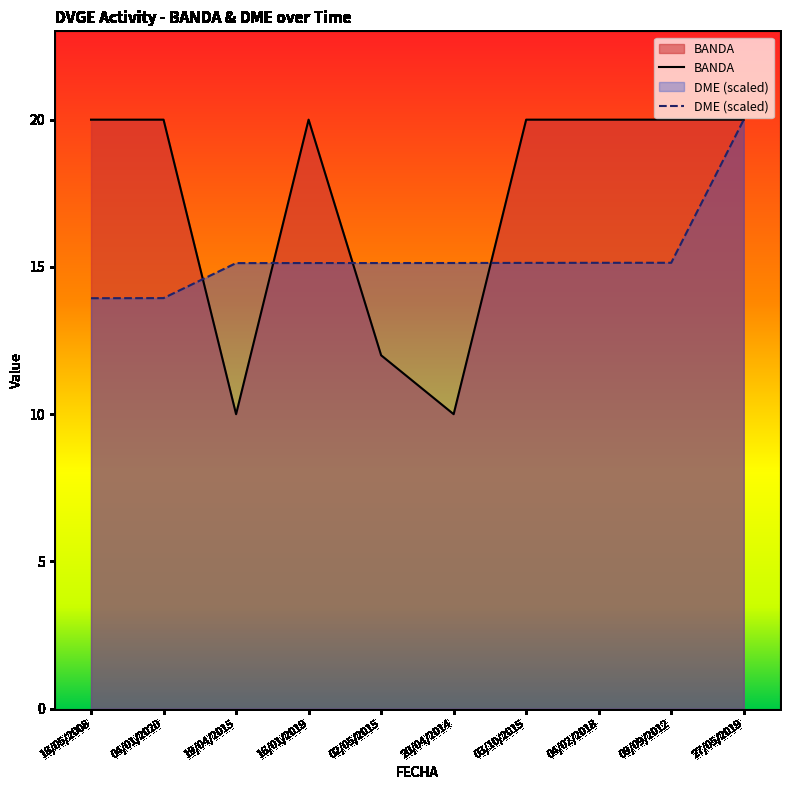

How many categories are shown in the chart?

10